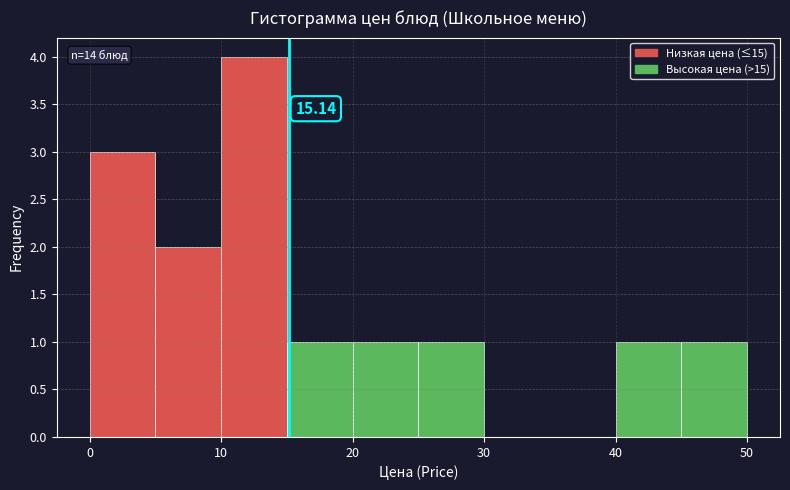

Which range on the x-axis has the tallest bar?

10 to 15